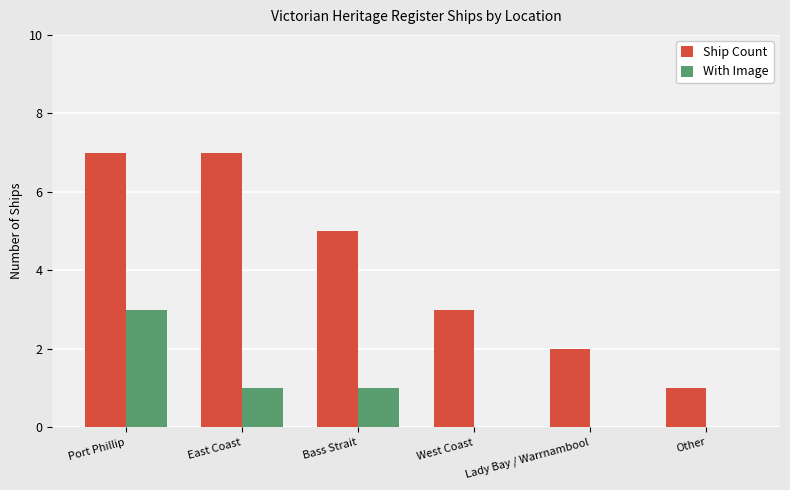

What is the sum of the Ship Count values at Other and East Coast?

8